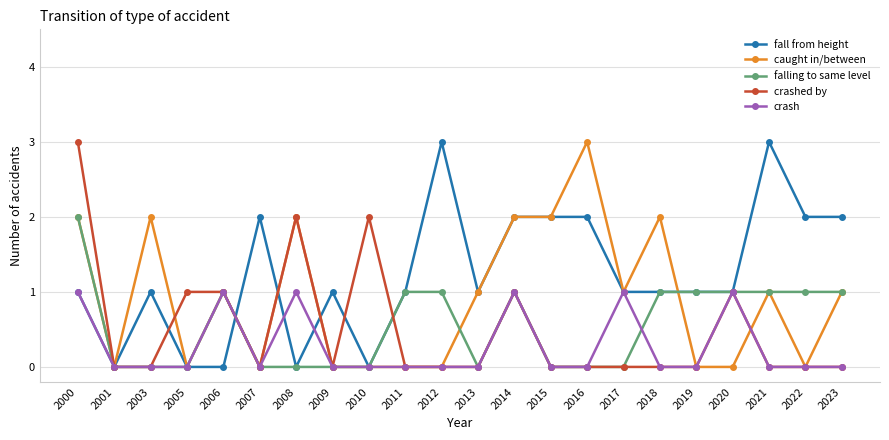

True or false: fall from height has more than 1 interior local peaks.

True